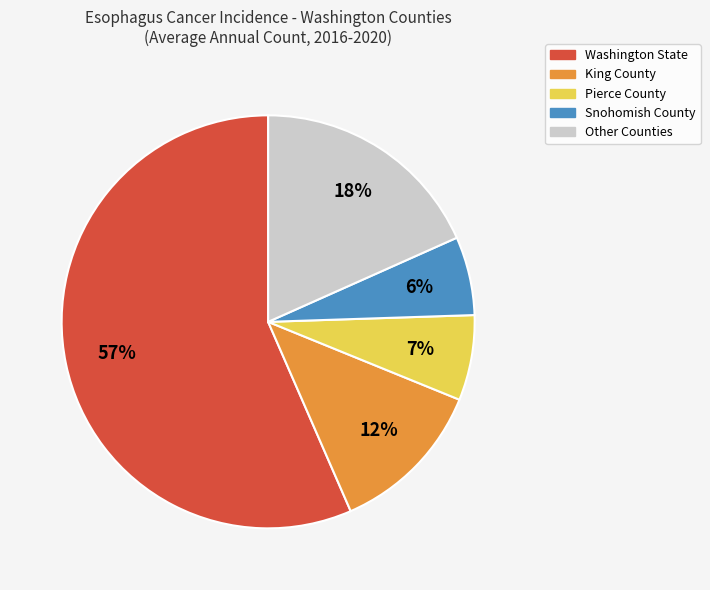

How many segments does this pie chart have?

5